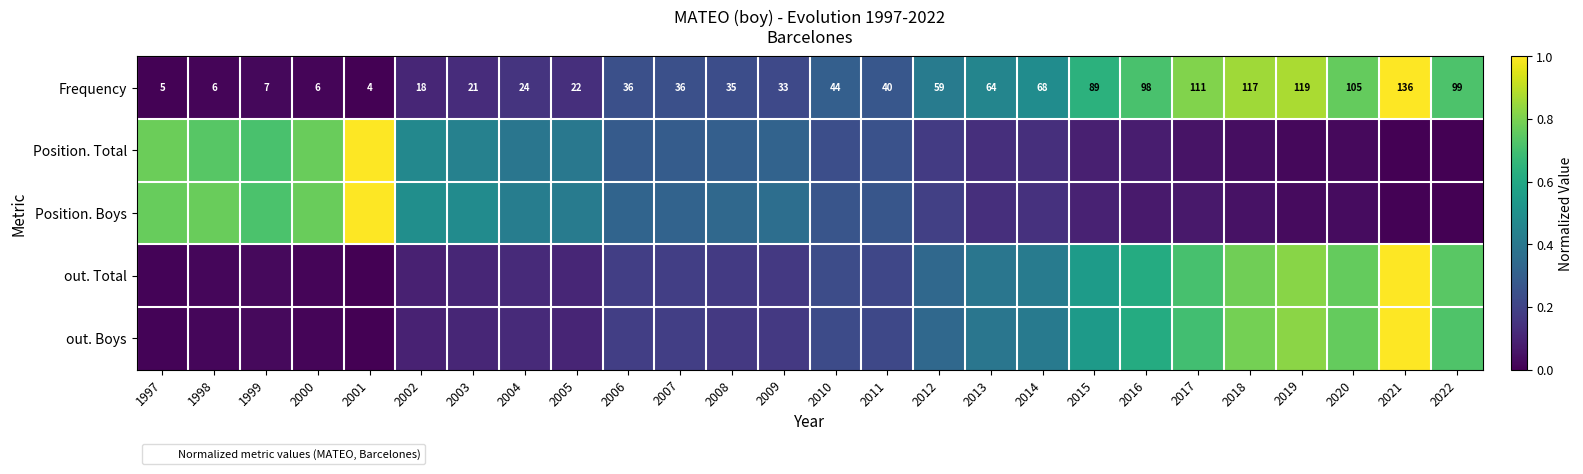

Count the number of categories in the chart.

26